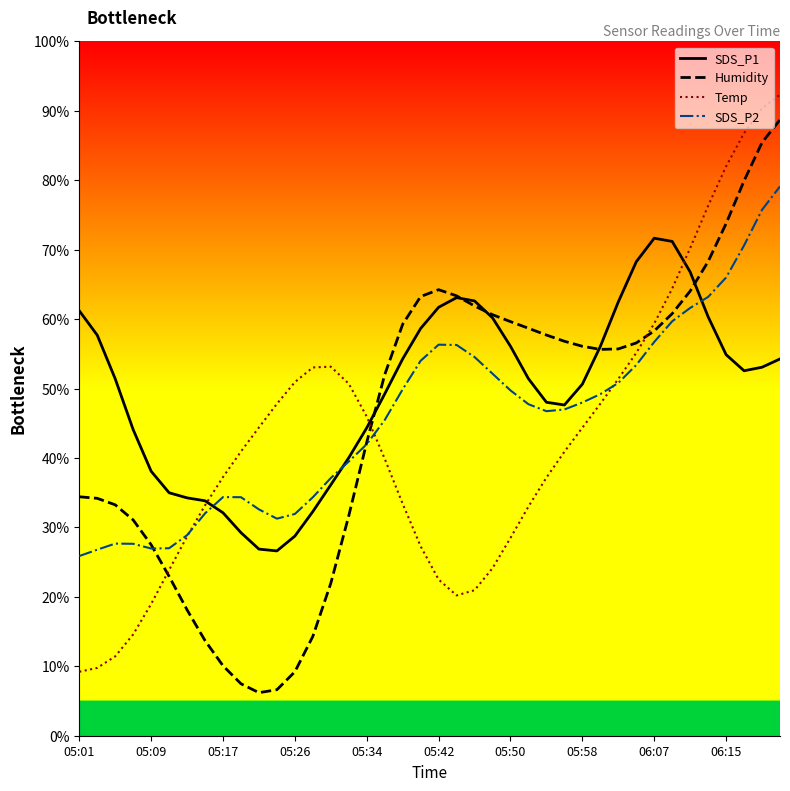

What is the maximum value for Temp?

92.3